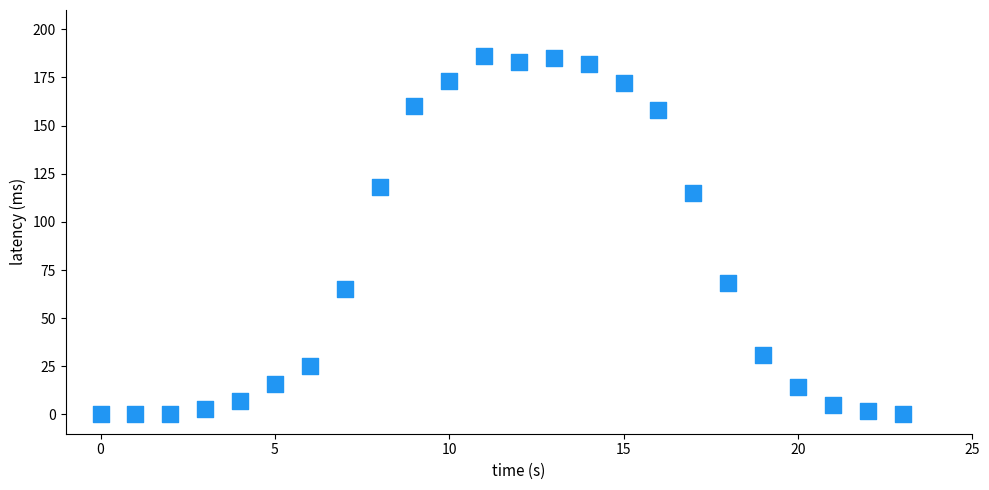

What Y value in the scatter plot is closest to 93?

115